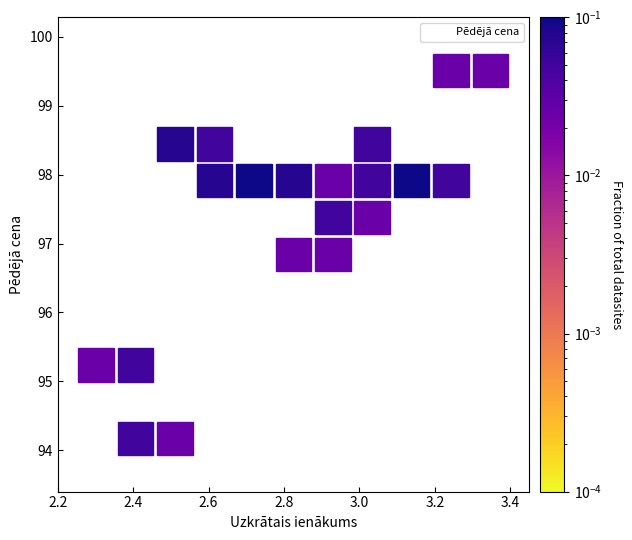

What is the range of Y values (max minus min)?

4.9